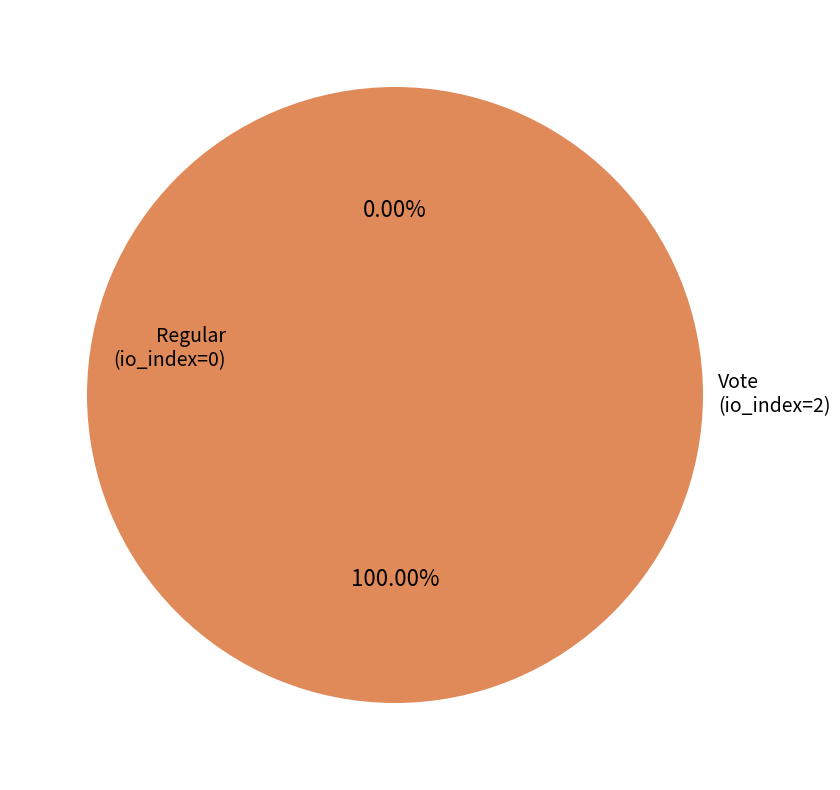

To the nearest percent, what is the combined percentage of Regular (io_index=0) and Vote (io_index=2)?

100%